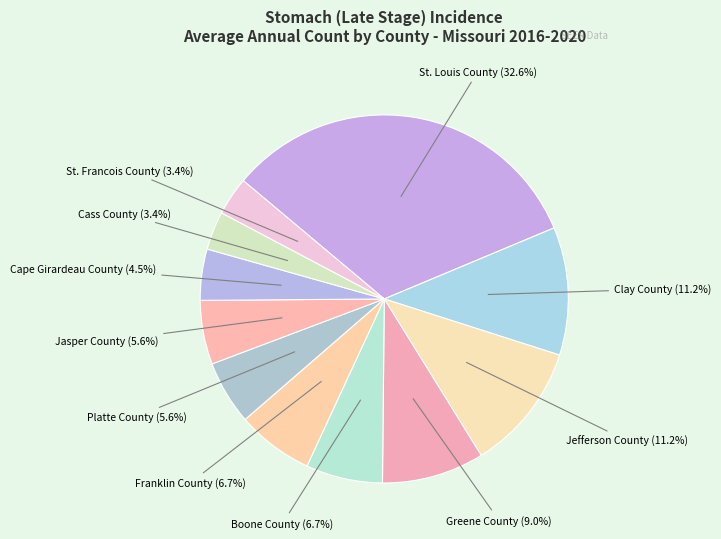

Count the number of slices in the pie.

11